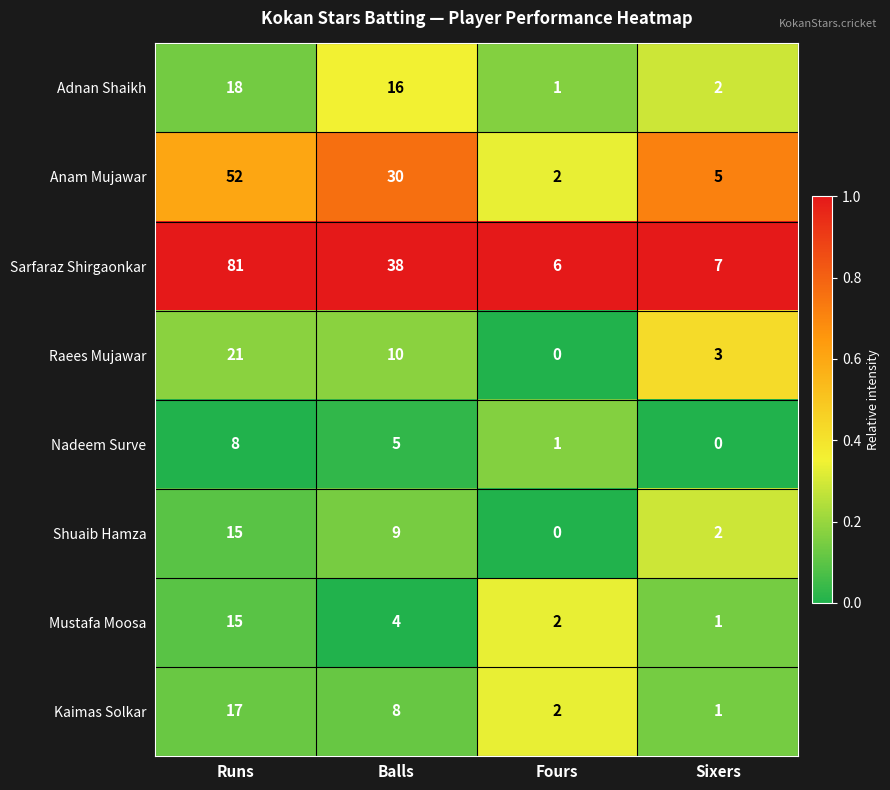

The Sarfaraz Shirgaonkar series shows 38 at Balls. True or false?

True